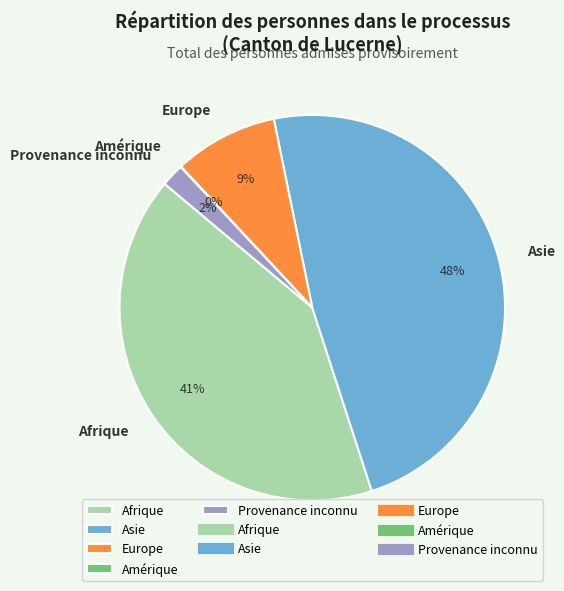

Is Afrique the majority of the pie?

No